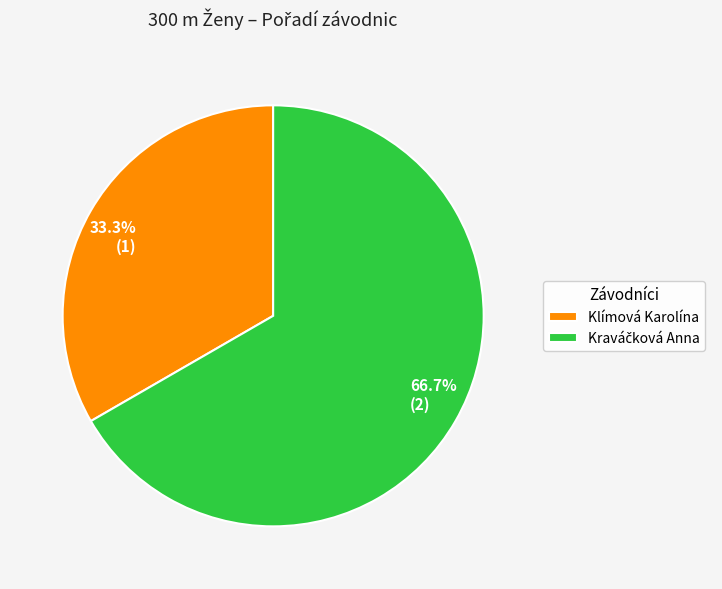

How much of the chart is everything except 33.3% (1)?

66.7%